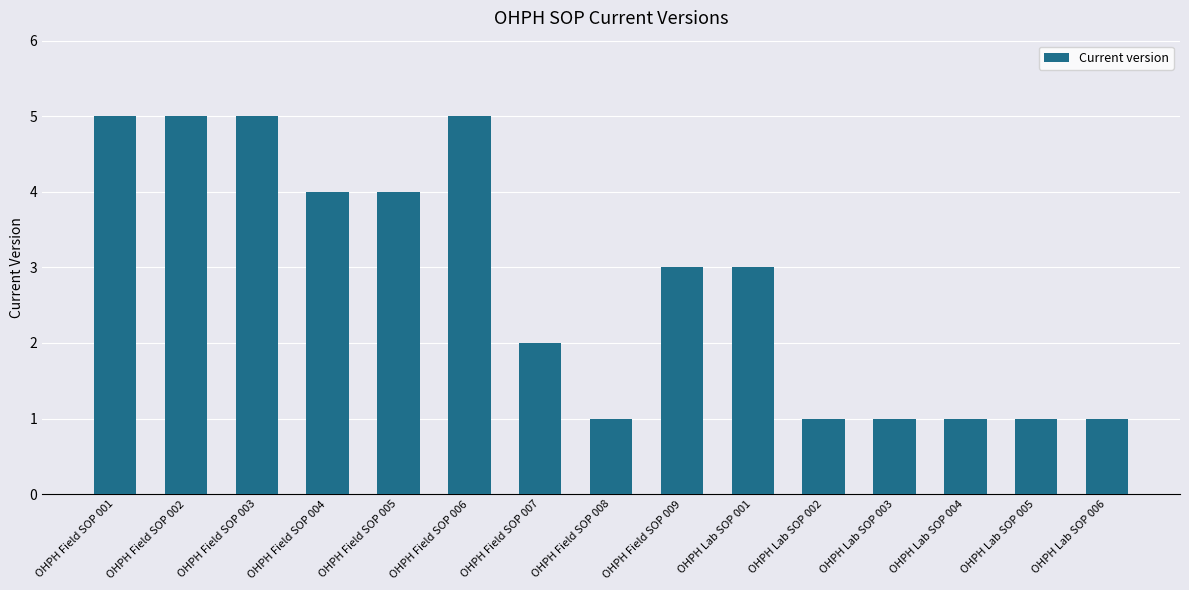

Reading left to right, list all the values displayed in this chart.

5	5	5	4	4	5	2	1	3	3	1	1	1	1	1